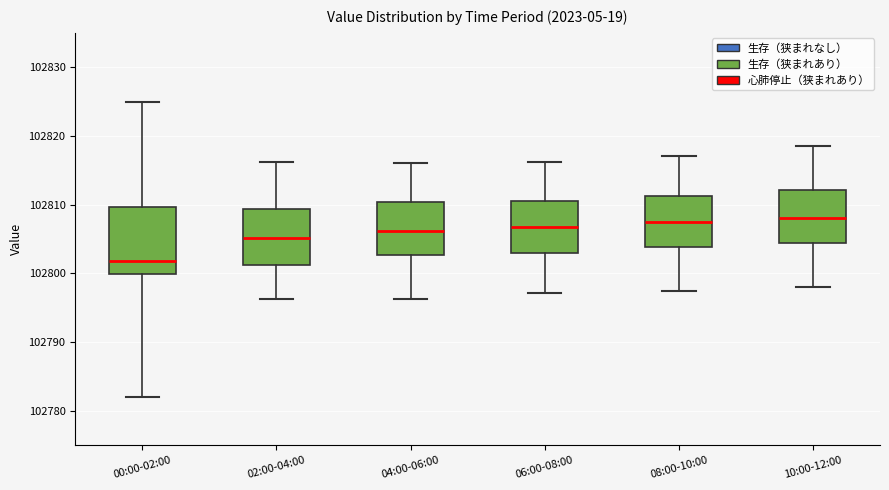

Reading left to right, transcribe this box plot: for each box, give where its median line is, the range the box spans, and where its two whiskers end, as read against the y-axis. The values are not printed on the chart, so give them approximately, as read against the axis.

00:00-02:00: median 102802, box 102800 to 102810, whiskers 102782 to 102825
02:00-04:00: median 102805, box 102801 to 102809, whiskers 102796 to 102816
04:00-06:00: median 102806, box 102803 to 102810, whiskers 102796 to 102816
06:00-08:00: median 102807, box 102803 to 102810, whiskers 102797 to 102816
08:00-10:00: median 102807, box 102804 to 102811, whiskers 102797 to 102817
10:00-12:00: median 102808, box 102804 to 102812, whiskers 102798 to 102818